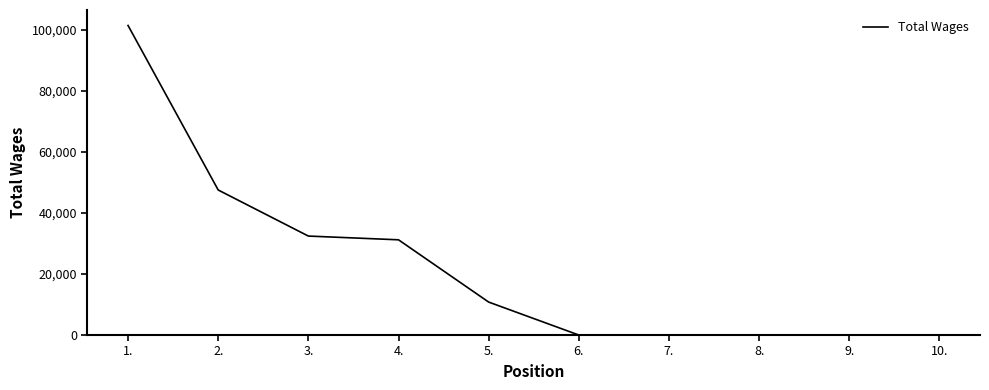

Reading left to right, extract all data points from this chart.

1.=101502	2.=47556	3.=32450	4.=31224	5.=10805	6.=0	7.=0	8.=0	9.=0	10.=0